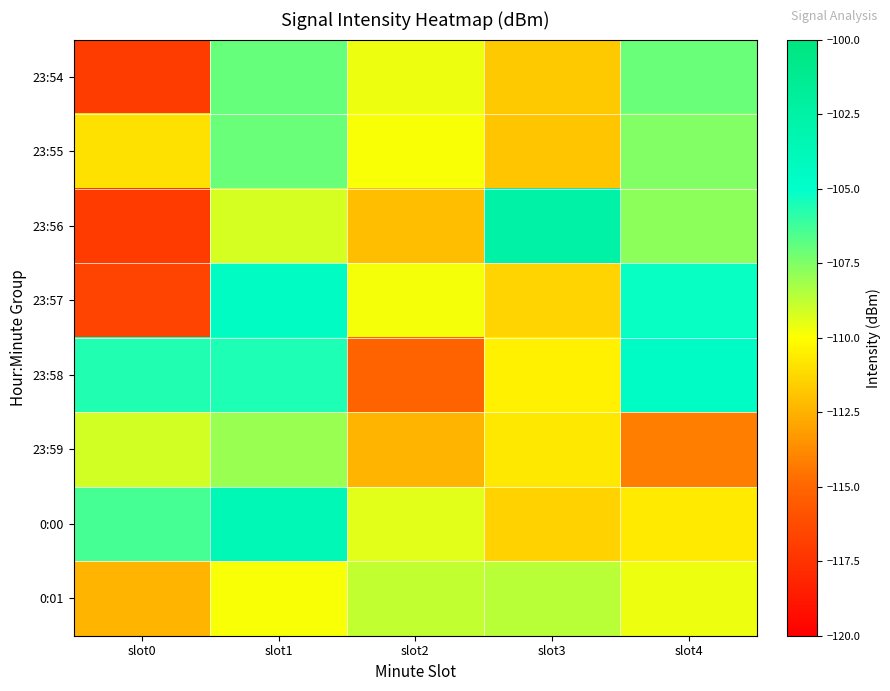

At which category is the sum across all series the highest?

slot1